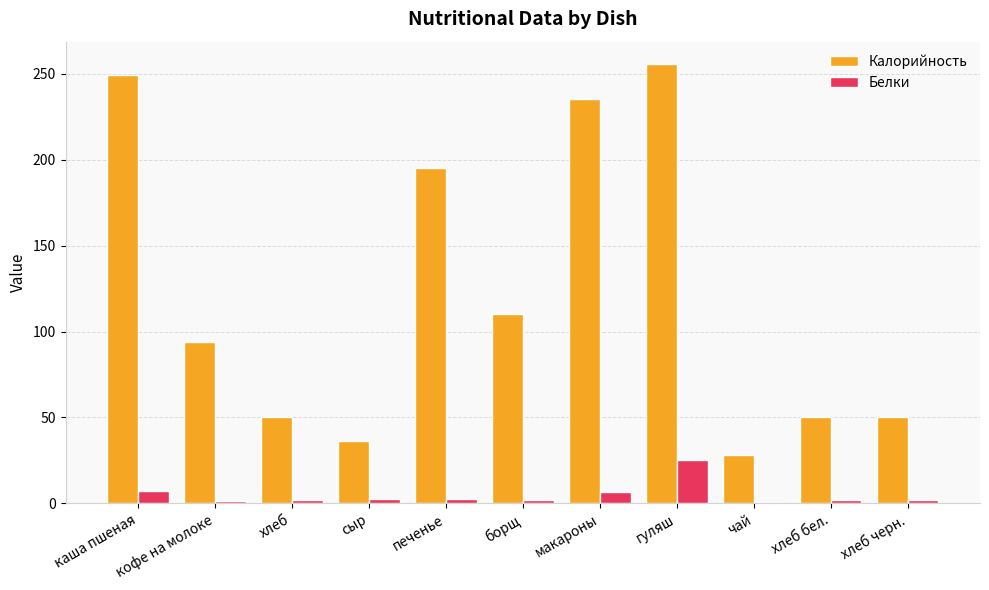

True or false: Белки has a value of 2.2 at печенье.

True